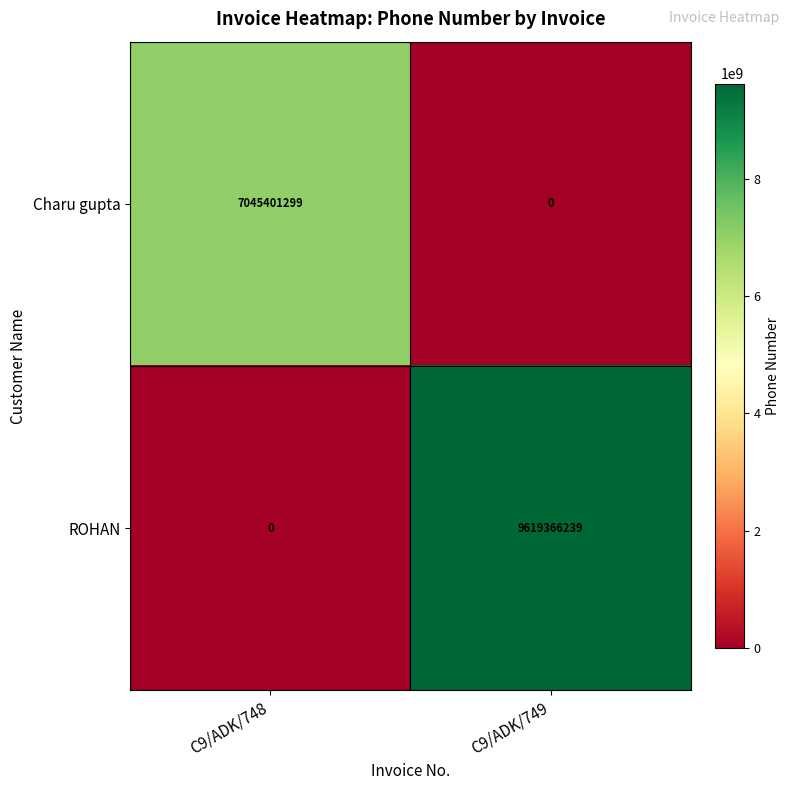

What is the total value across all series at C9/ADK/748?

7045401299